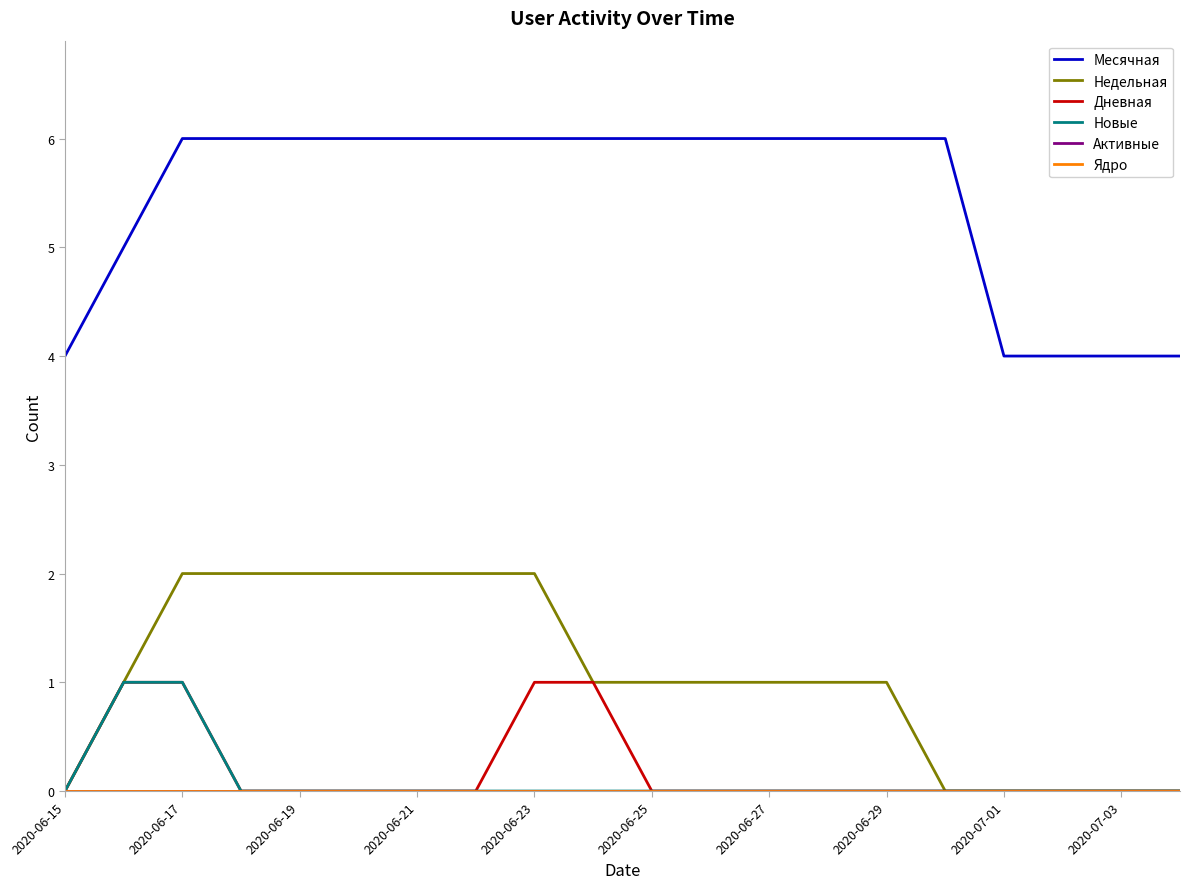

Where is Дневная nearest to the value 0?

2020-06-15